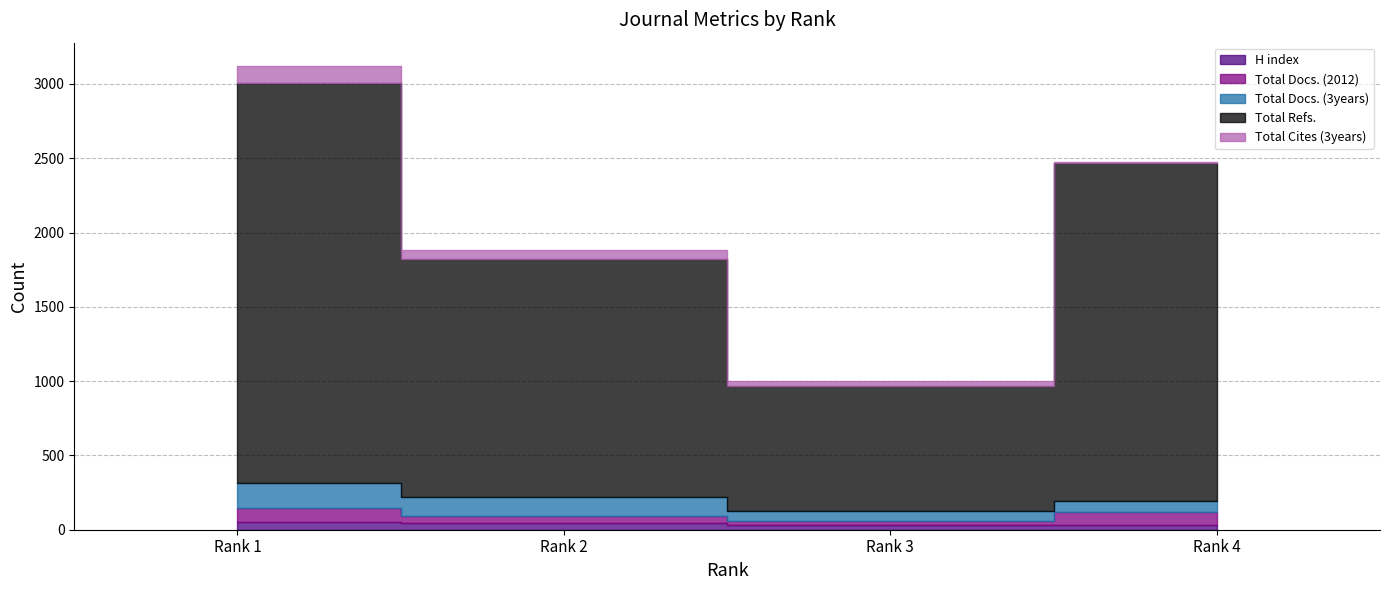

What is the sum of all Total Docs. (3years) values?

441